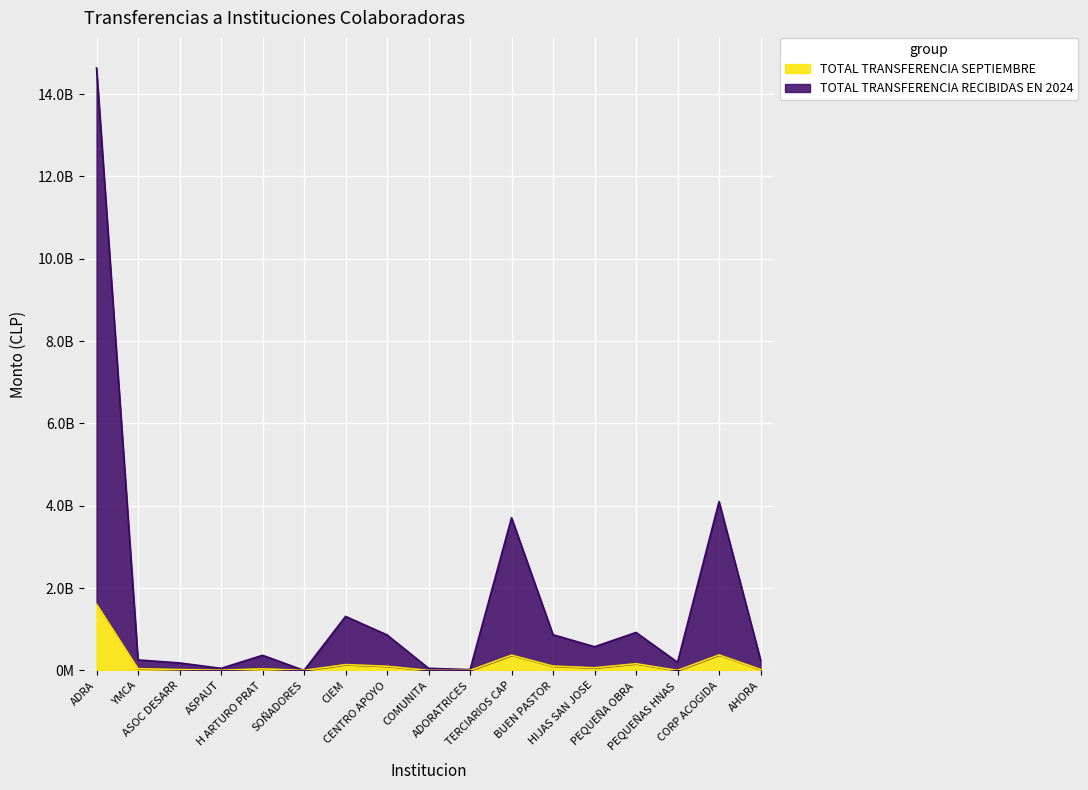

What are all the series names shown in the legend?

TOTAL TRANSFERENCIA SEPTIEMBRE, TOTAL TRANSFERENCIA RECIBIDAS EN 2024